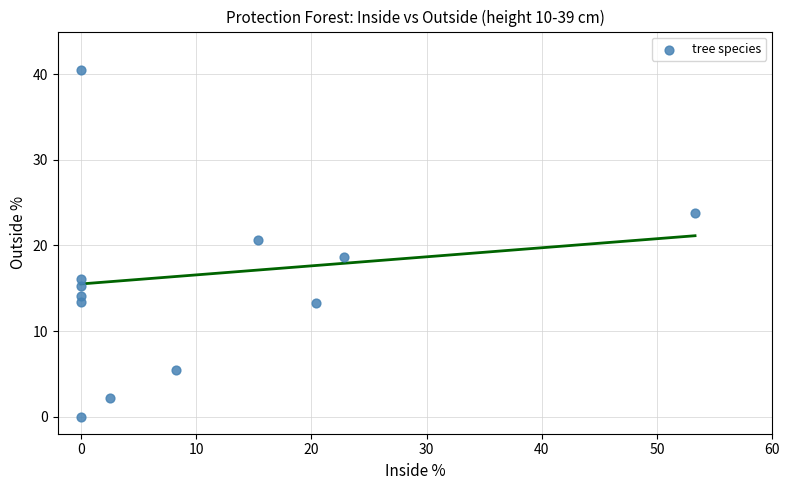

What Y value in the scatter plot is closest to 20?

20.6